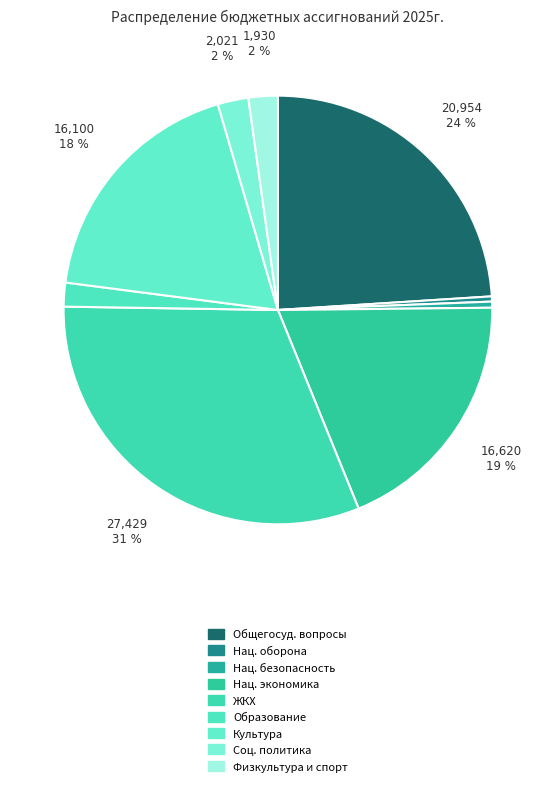

How many slices are in this pie chart?

9